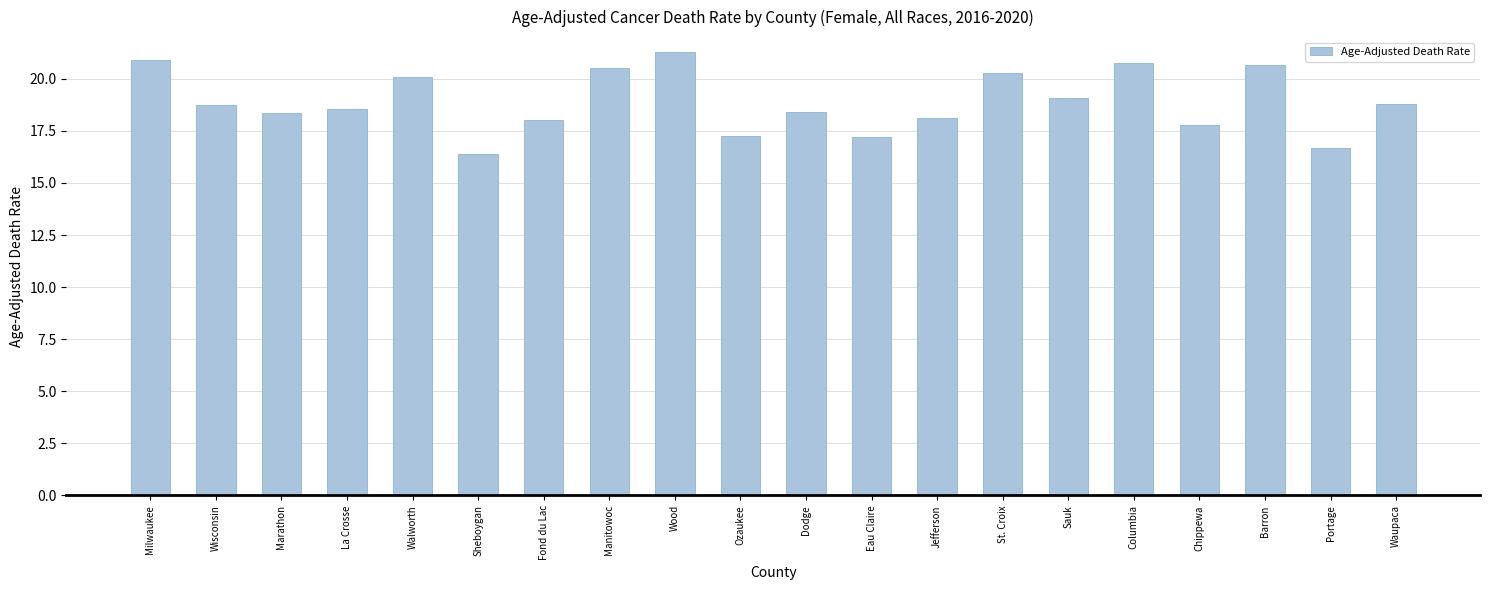

What is the difference between the maximum and second lowest values?

4.6